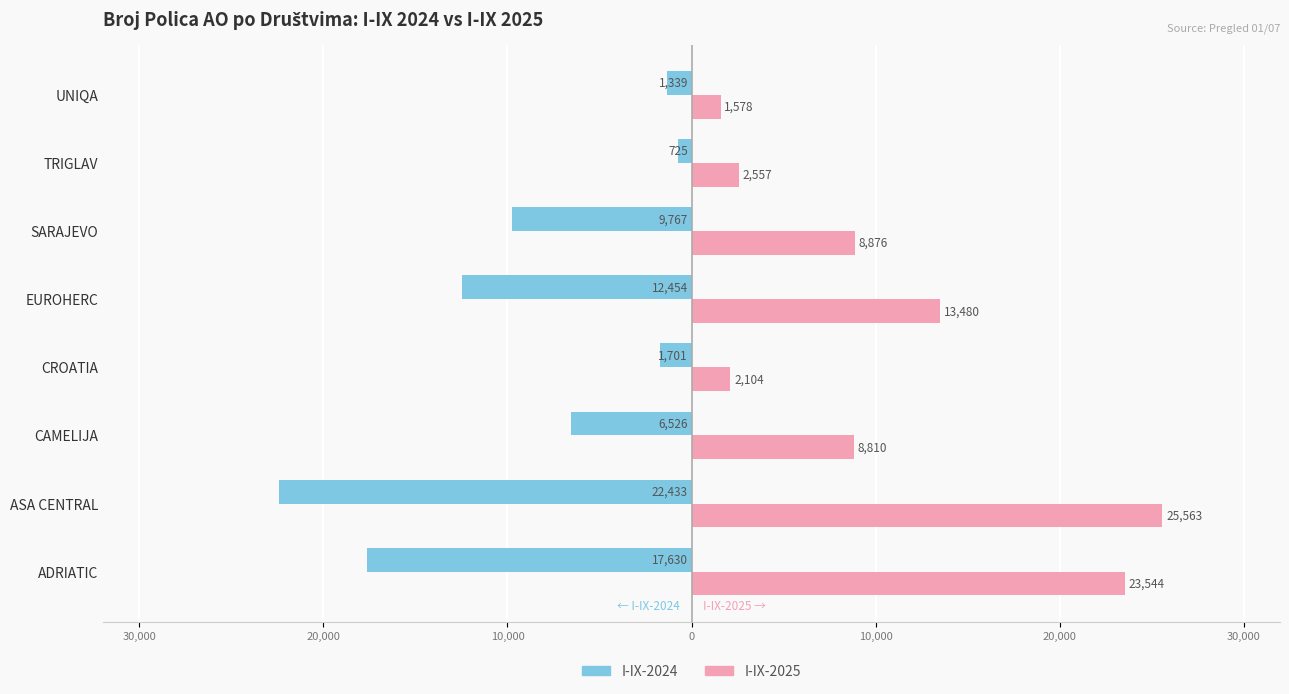

What is the average value of the I-IX-2025 series?

10814